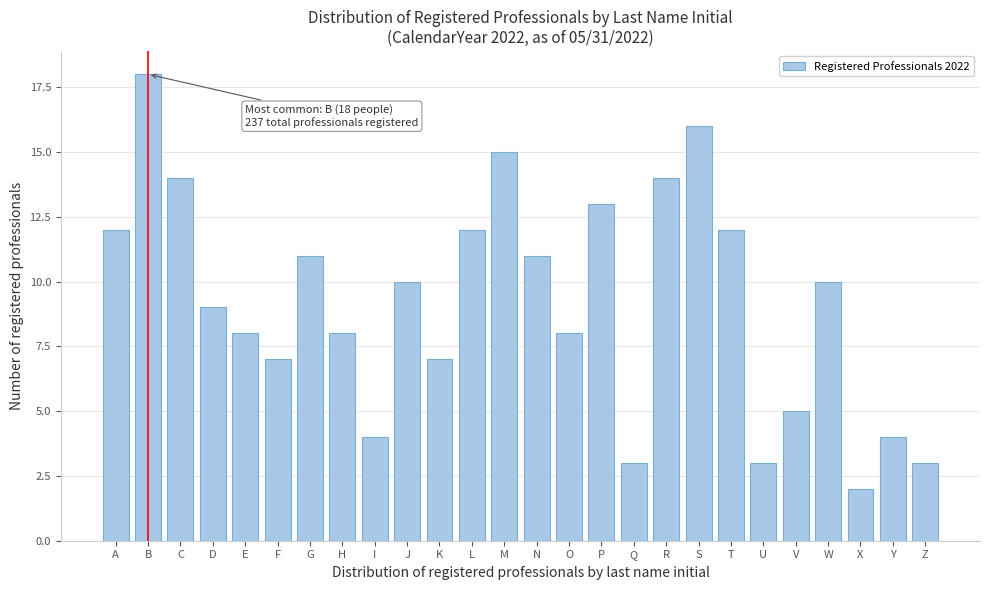

Reading left to right, extract all data points from this chart.

A=12	B=18	C=14	D=9	E=8	F=7	G=11	H=8	I=4	J=10	K=7	L=12	M=15	N=11	O=8	P=13	Q=3	R=14	S=16	T=12	U=3	V=5	W=10	X=2	Y=4	Z=3